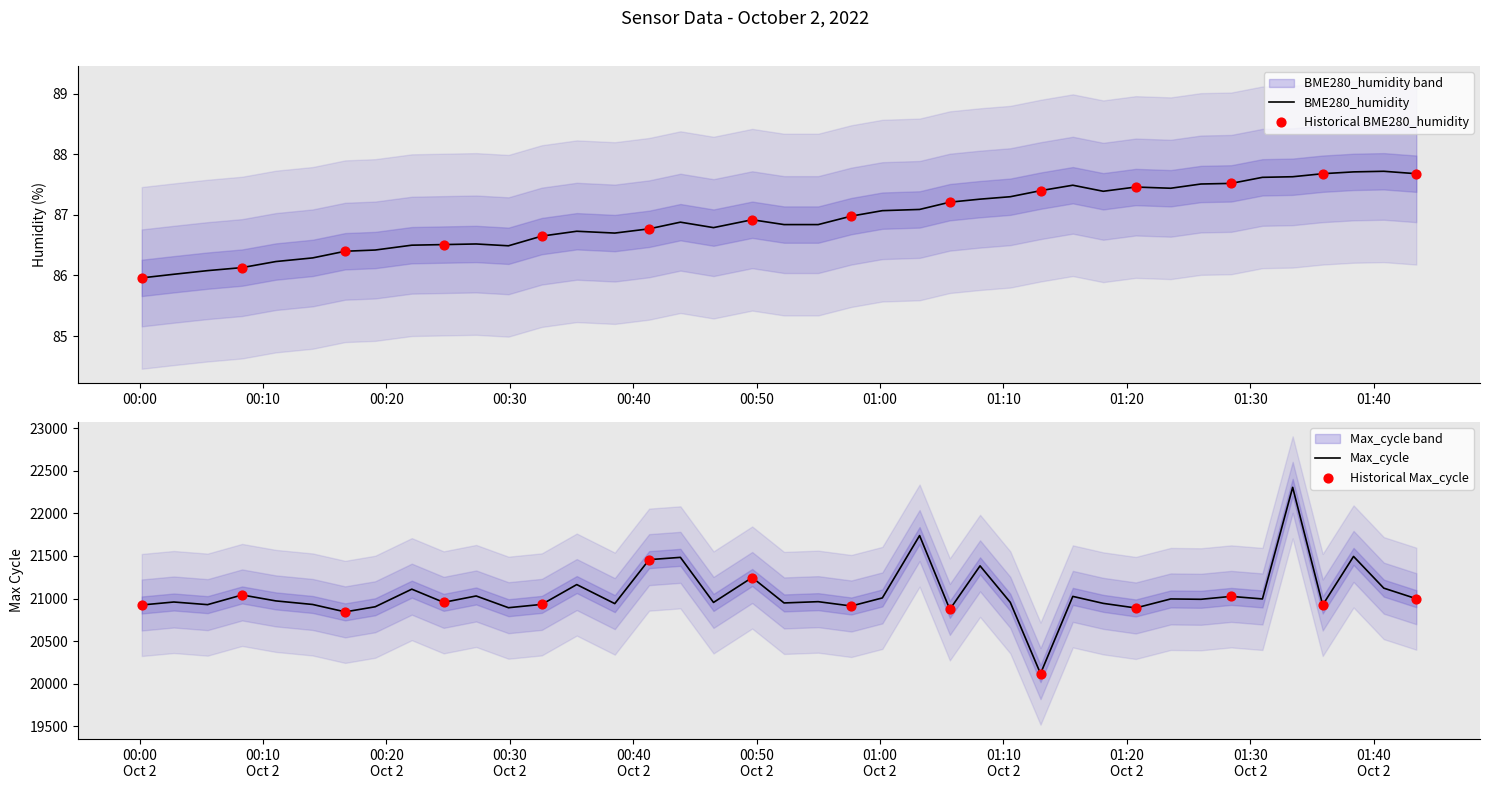

Which series has the largest total across all categories?

Max_cycle